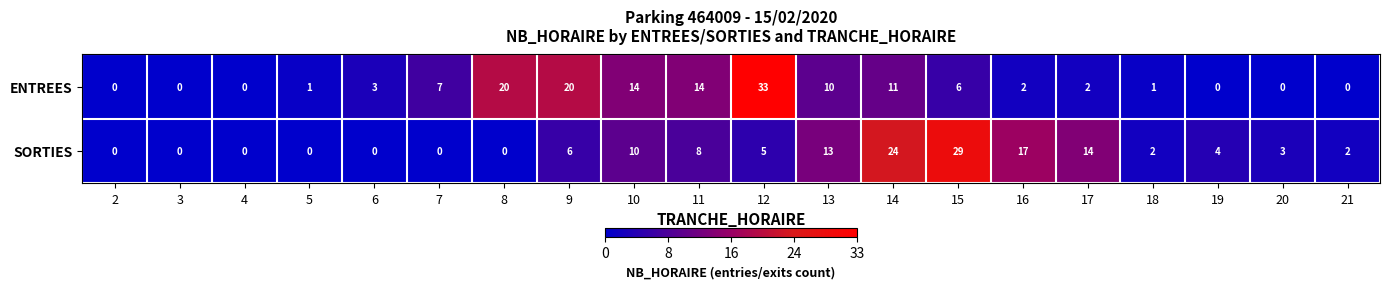

What is the difference between the second highest and second lowest values in the ENTREES series?

20